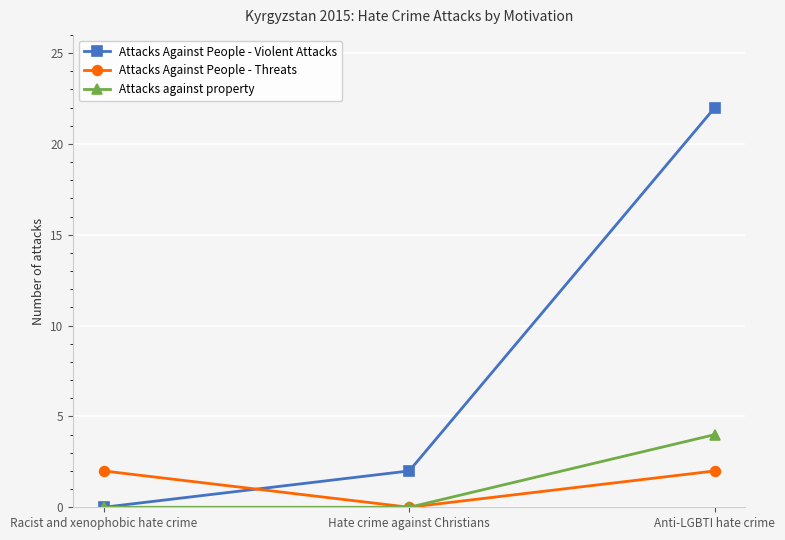

Is this an area chart (filled region under the line)?

No